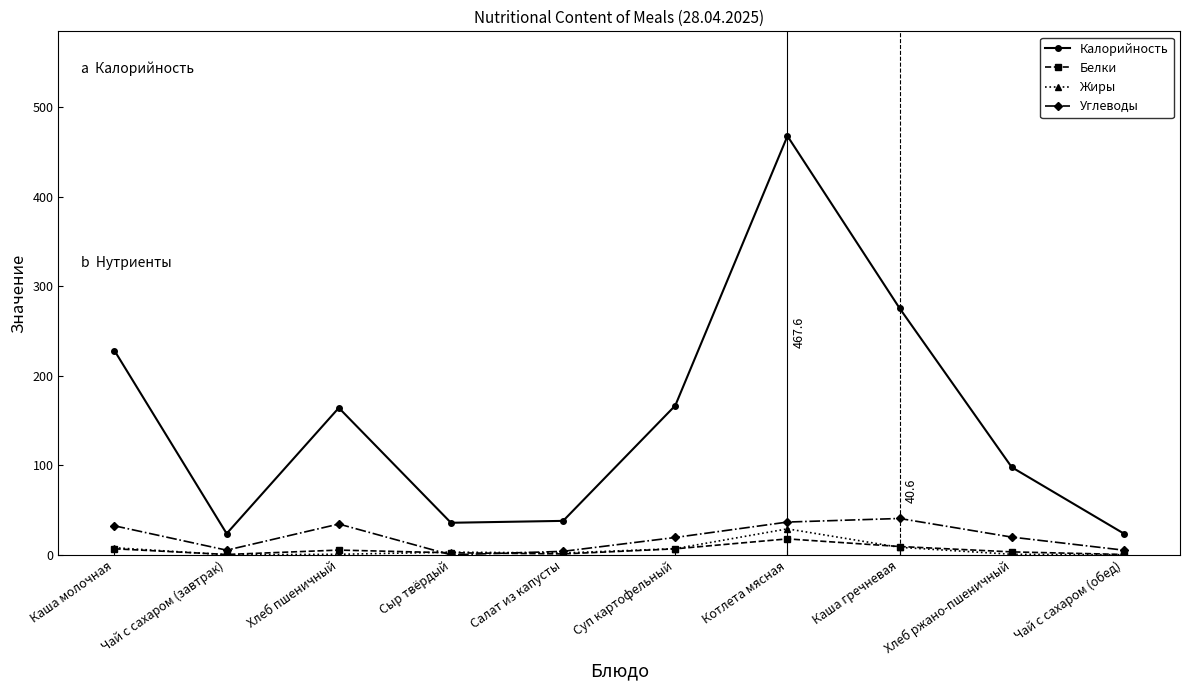

Where is the first local minimum for Калорийность?

Чай с сахаром (завтрак)